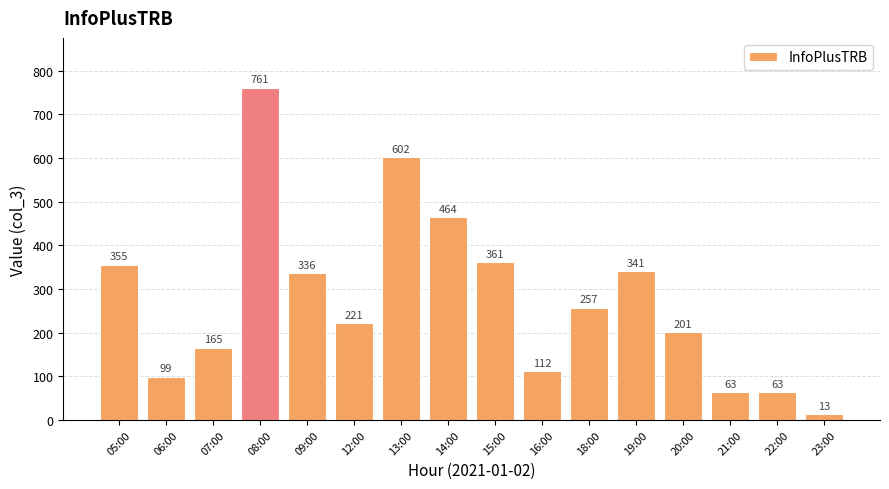

What is the ratio of the value at 21:00 to the value at 05:00?

0.2